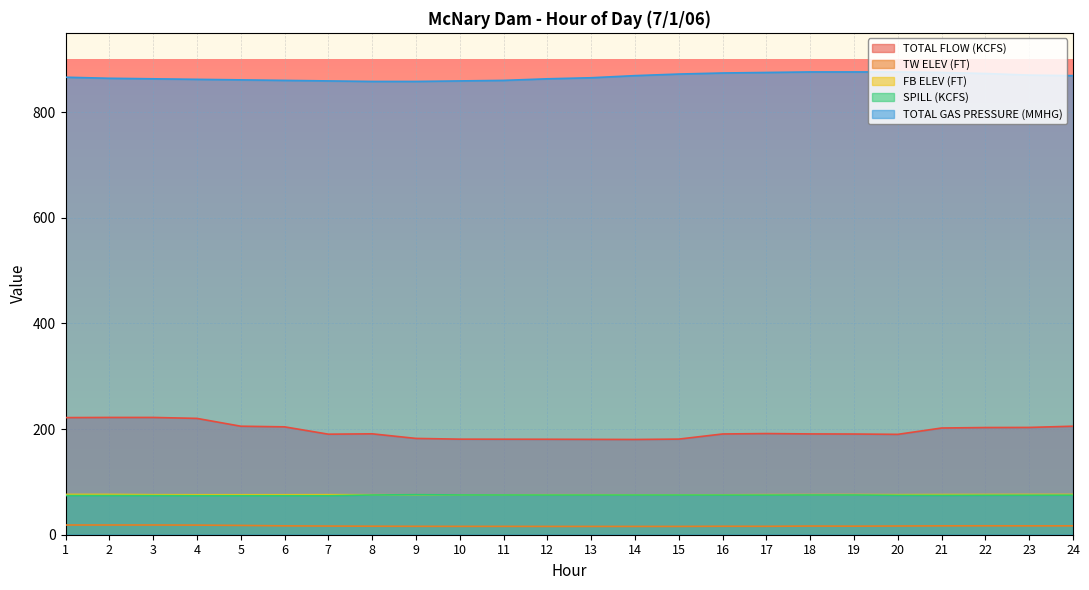

Reading right to left, list all the values displayed in this chart.

TOTAL FLOW (KCFS): 24=205.4	23=203.1	22=202.9	21=202.0	20=190.0	19=190.6	18=190.8	17=191.5	16=190.7	15=181.0	14=180.3	13=180.5	12=180.7	11=180.8	10=180.9	9=182.3	8=191.0	7=190.3	6=204.2	5=205.4	4=220.2	3=222.0	2=222.0	1=221.7
TW ELEV (FT): 24=16.8	23=16.8	22=16.9	21=16.8	20=16.5	19=16.2	18=16.4	17=15.9	16=16.0	15=15.7	14=15.7	13=15.7	12=15.7	11=15.8	10=15.8	9=15.9	8=16.1	7=16.4	6=16.8	5=17.6	4=18.2	3=18.4	2=18.4	1=18.4
FB ELEV (FT): 24=76.2	23=76.2	22=76.1	21=76.0	20=75.8	19=76.0	18=75.9	17=75.8	16=75.5	15=75.5	14=75.5	13=75.6	12=75.6	11=75.5	10=75.5	9=75.6	8=75.7	7=75.8	6=75.7	5=75.7	4=75.7	3=75.8	2=76.3	1=76.3
SPILL (KCFS): 24=74.9	23=74.8	22=74.7	21=74.5	20=74.6	19=75.2	18=75.2	17=75.0	16=75.0	15=75.1	14=75.1	13=75.1	12=75.1	11=75.2	10=75.3	9=75.8	8=75.2	7=73.9	6=73.9	5=73.9	4=73.9	3=74.1	2=74.2	1=74.2
TOTAL GAS PRESSURE (MMHG): 24=869.0	23=870.0	22=873.0	21=875.0	20=876.0	19=876.0	18=876.0	17=875.0	16=874.0	15=872.0	14=869.0	13=865.0	12=863.0	11=860.0	10=859.0	9=858.0	8=858.0	7=859.0	6=860.0	5=861.0	4=862.0	3=863.0	2=864.0	1=866.0